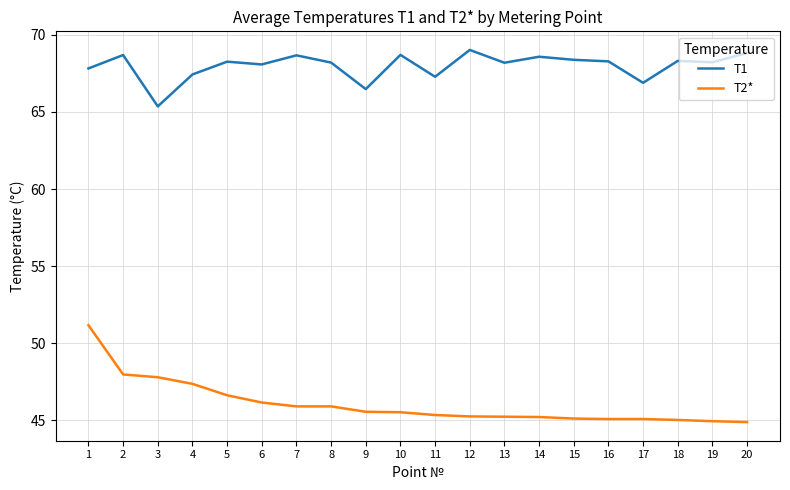

What is the total value across all series at 2?

116.7